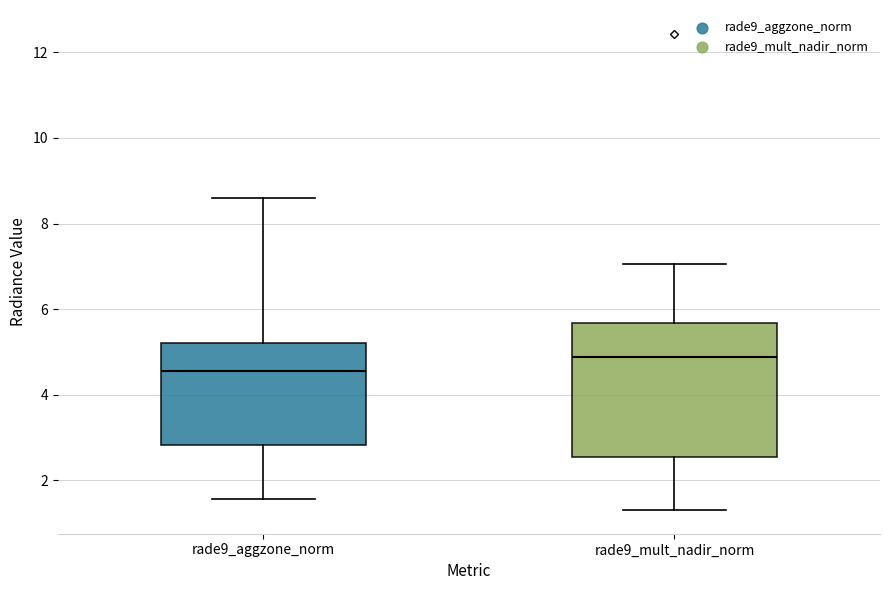

Reading left to right, transcribe this box plot: for each box, give where its median line is, the range the box spans, and where its two whiskers end, as read against the y-axis. The values are not printed on the chart, so give them approximately, as read against the axis.

rade9_aggzone_norm: median 4.6, box 2.8 to 5.2, whiskers 1.6 to 8.6
rade9_mult_nadir_norm: median 4.8, box 2.6 to 5.6, whiskers 1.4 to 7.0